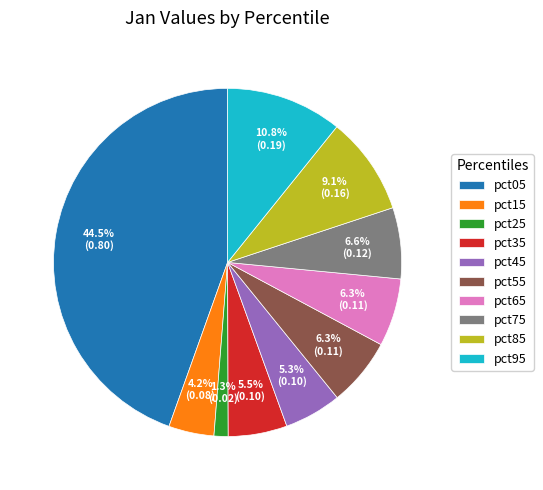

Combined, what portion of the pie is pct35 and pct95?

16.3%